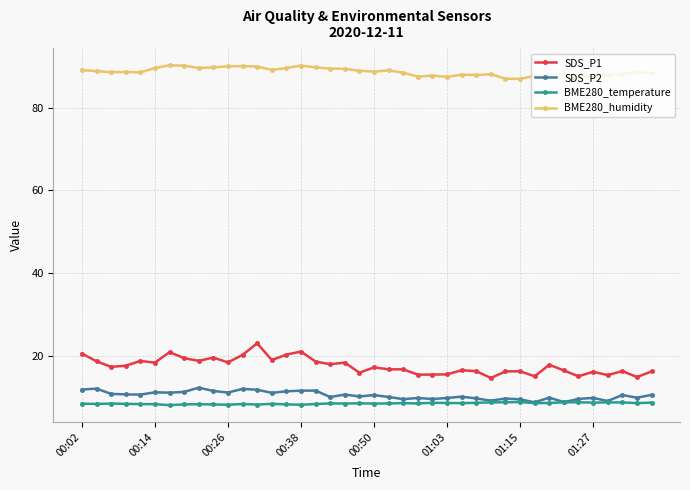

True or false: SDS_P1 has more than 0 interior local peaks.

True